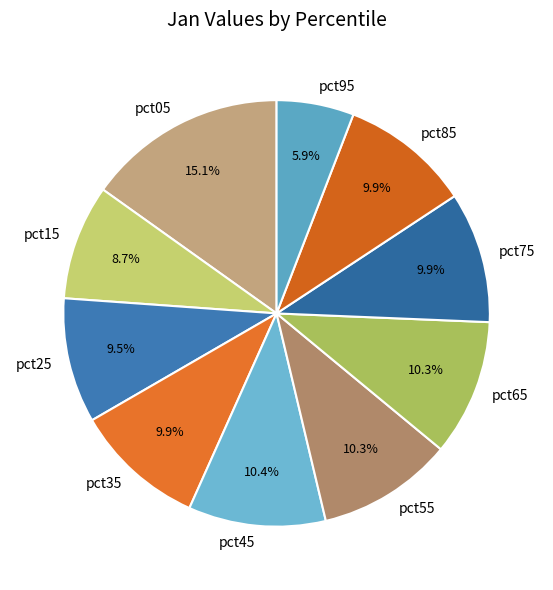

Count the number of slices in the pie.

10